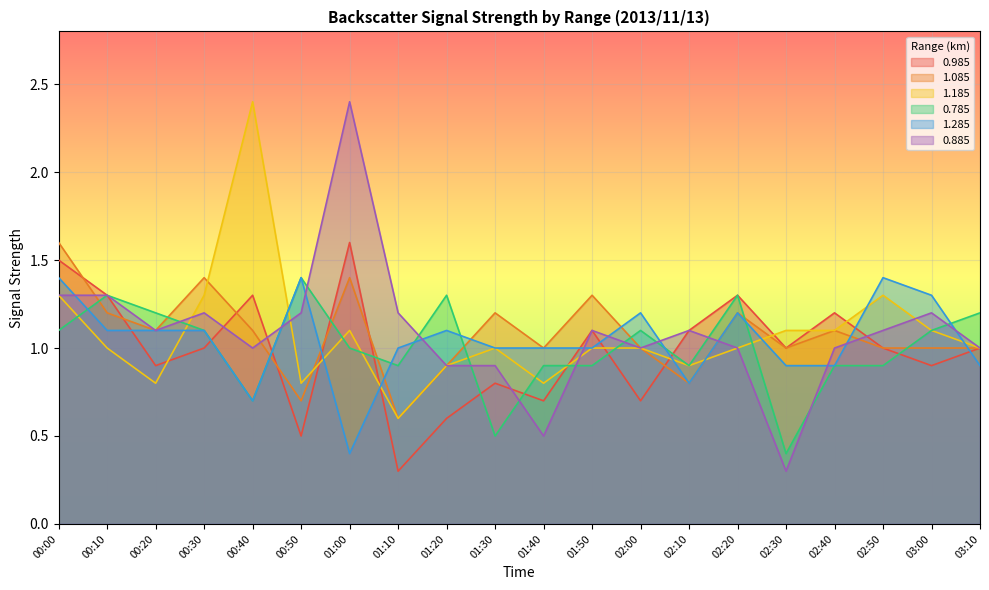

Between which two adjacent categories do 1.085 and 0.885 first intersect?

00:00 and 00:10